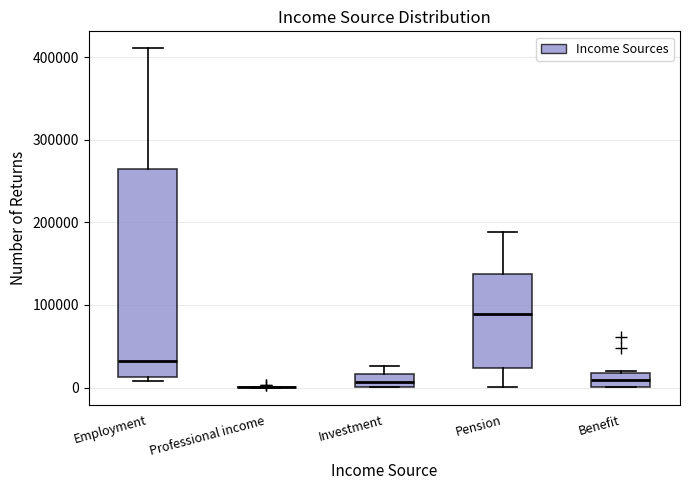

Comparing the boxes themselves (not the whiskers), which one is the tallest?

Employment